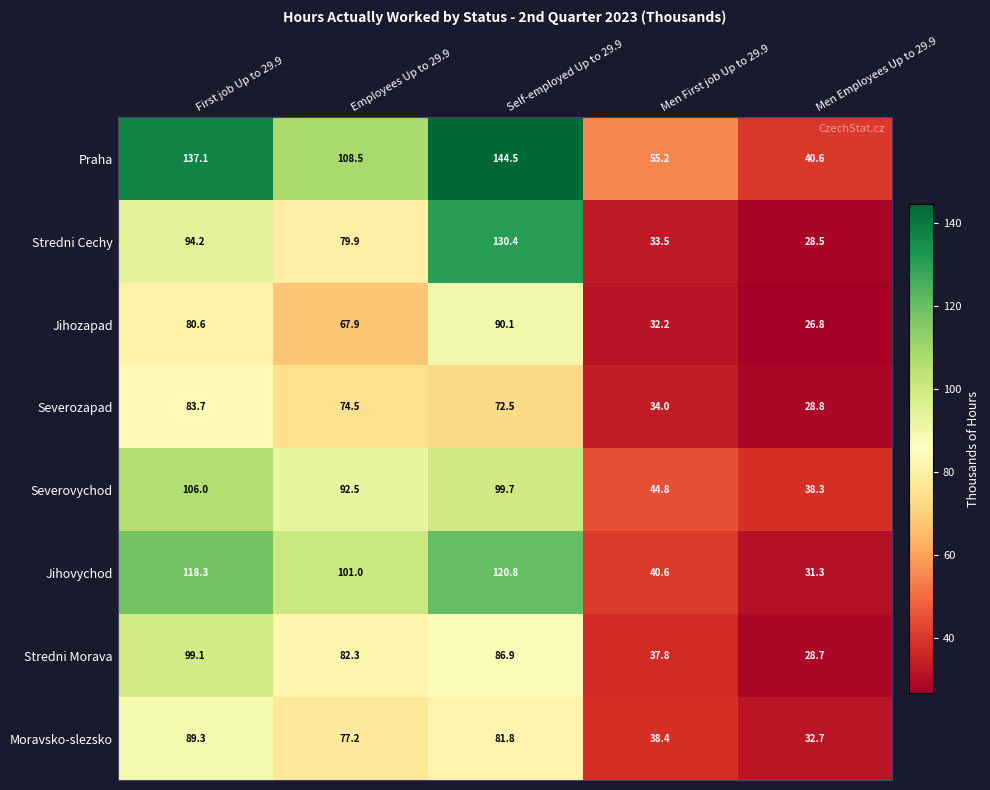

How many categories are shown in the chart?

5